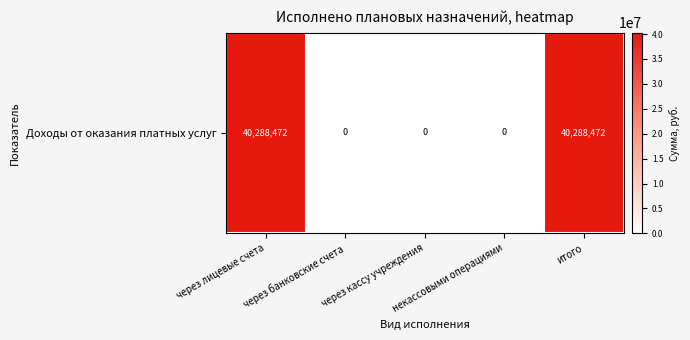

Count the number of categories in the chart.

5